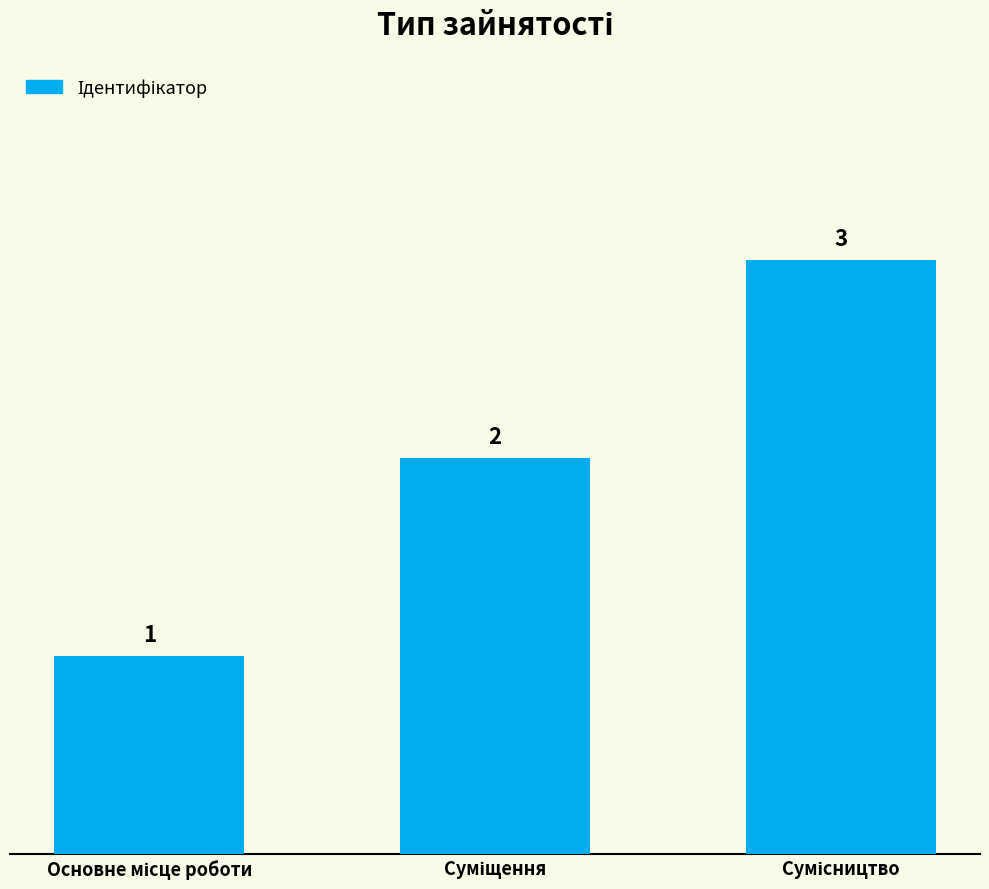

Reading left to right, transcribe all the data shown in this chart.

1	2	3